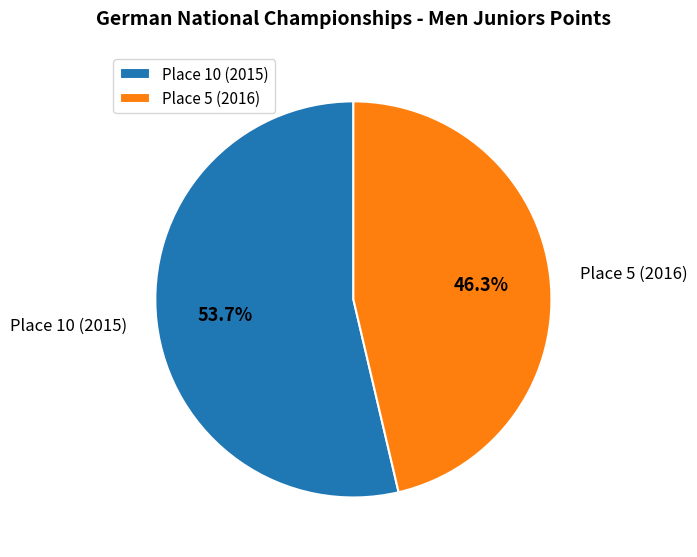

Which slice represents more than half of the pie?

Place 10 (2015)